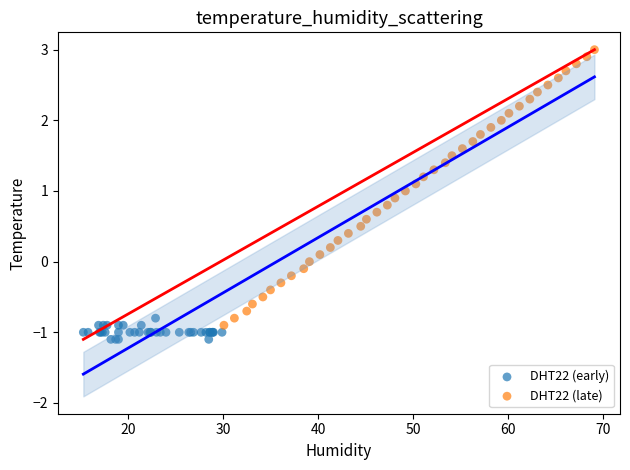

Which series reaches the maximum Y coordinate?

DHT22 (late)